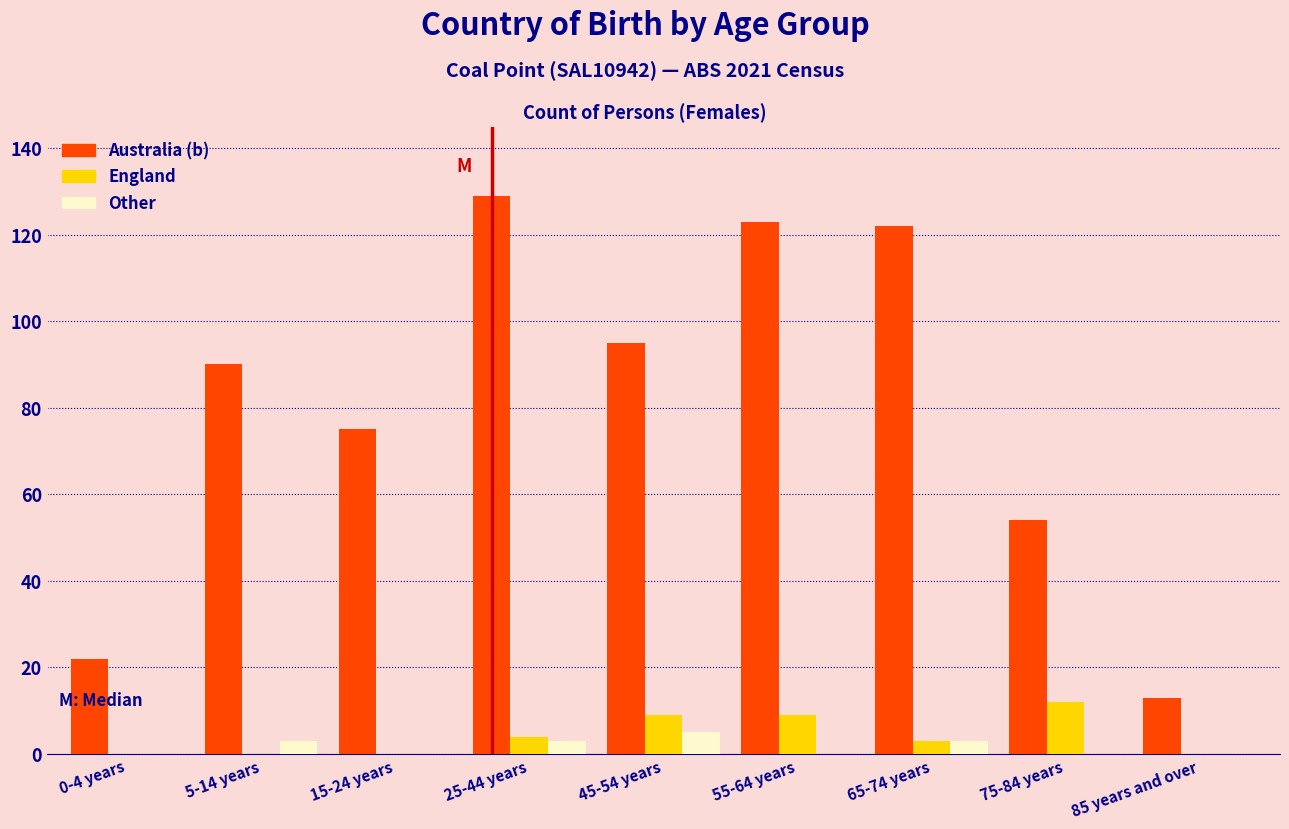

The value of Australia (b) at 15-24 years is 135. True or false?

False